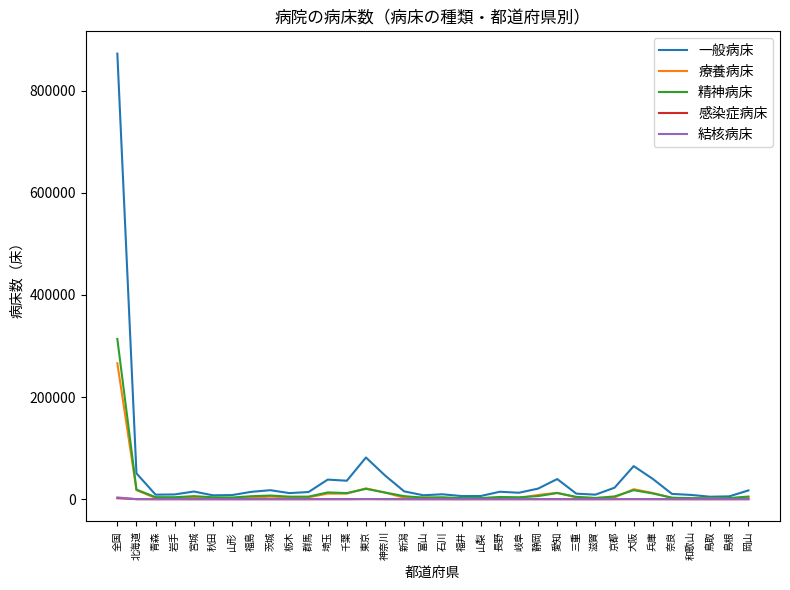

Which series has the largest range (max minus min)?

一般病床